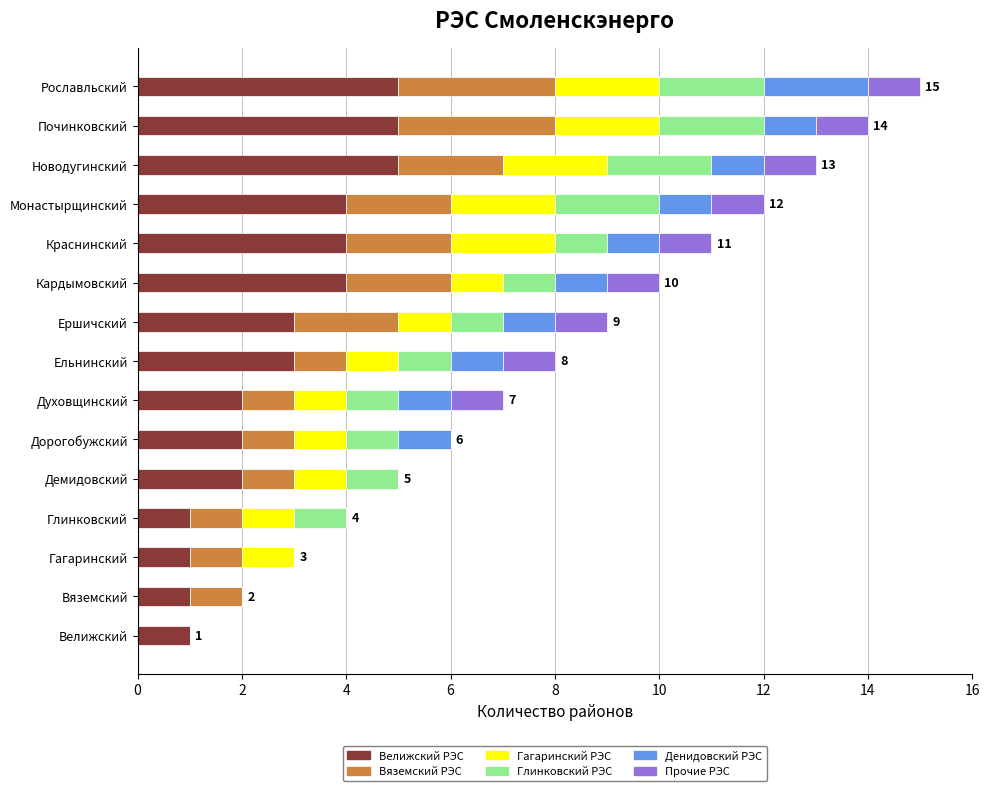

What is the sum of the Велижский РЭС values at Демидовский and Монастырщинский?

6